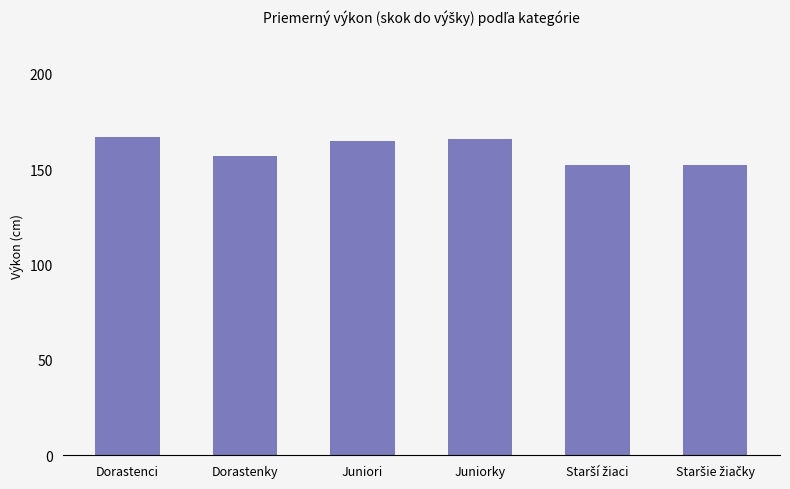

What is the maximum value shown in the chart?

167